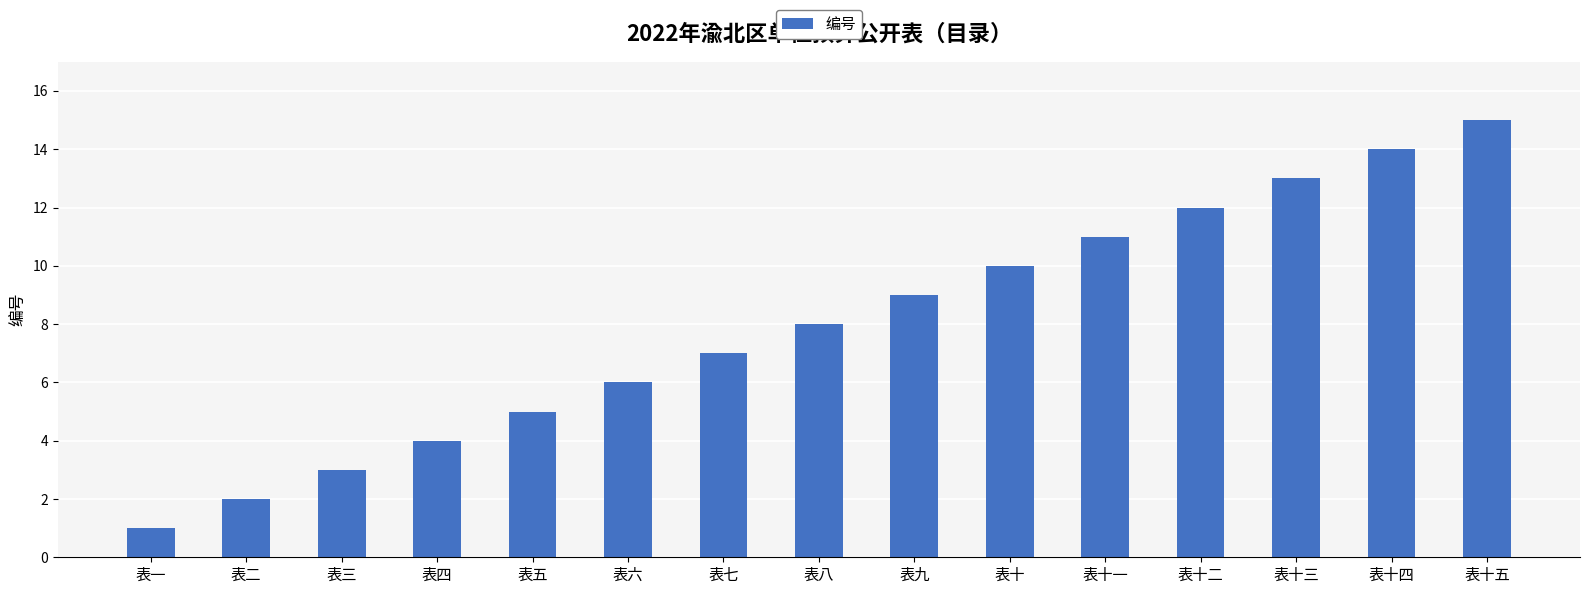

Is it true that the value at 表十二 is 12?

True